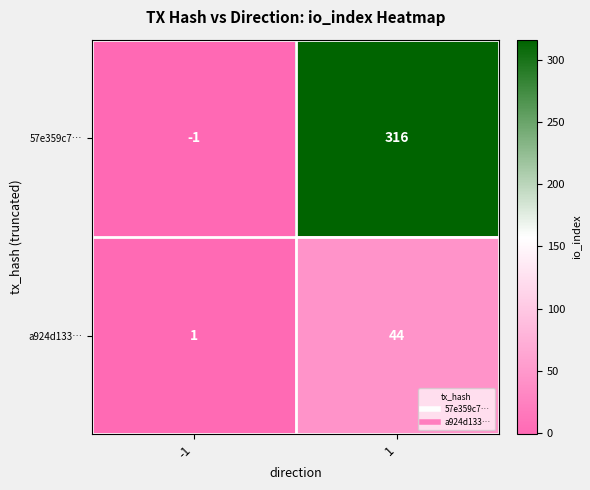

Which series has the largest total across all categories?

57e359c7…